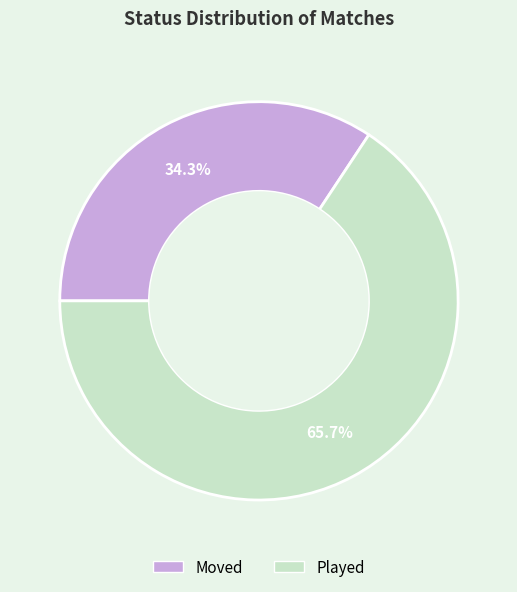

What percentage do Moved and Played together represent?

100.0%